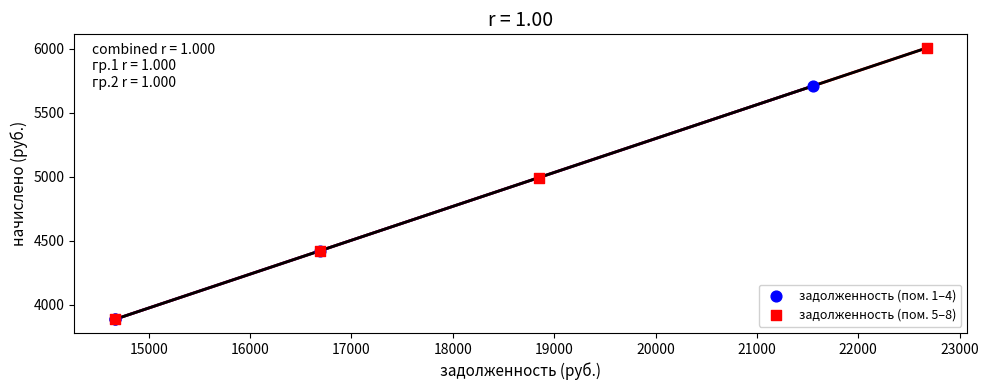

Which series has the largest Y range (max minus min)?

задолженность (пом. 5–8)